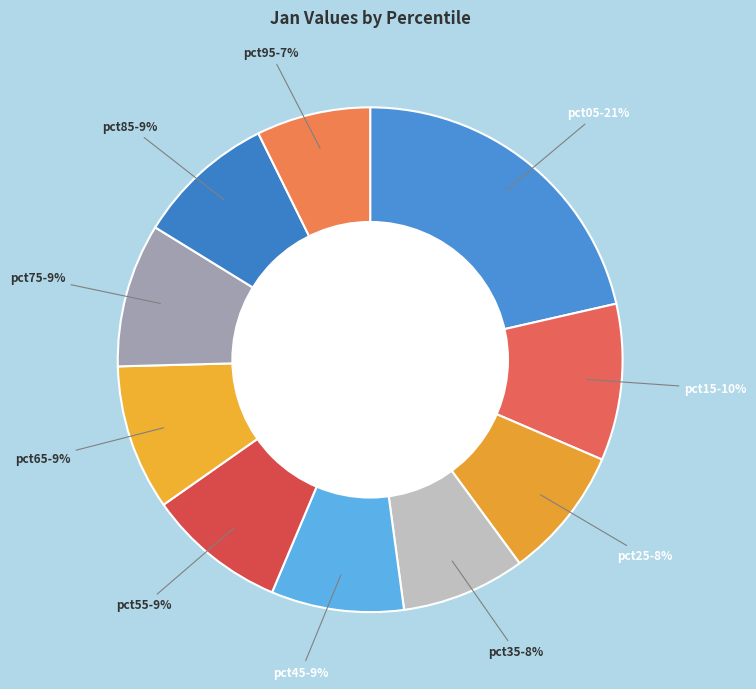

How many slices are in this pie chart?

10